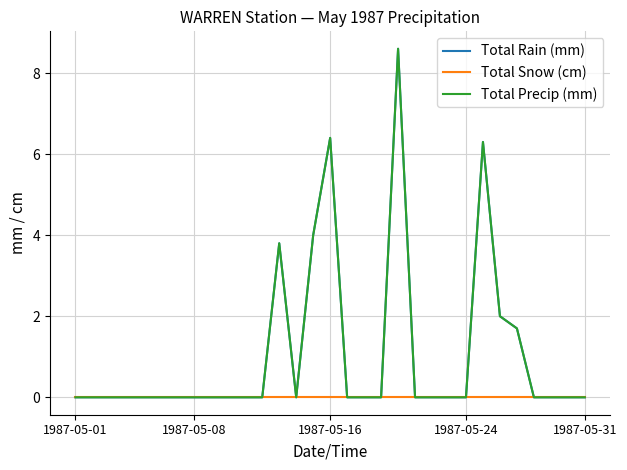

Reading left to right, list all the values displayed in this chart.

Total Rain (mm): 0.0	0.0	0.0	0.0	0.0	0.0	0.0	0.0	0.0	0.0	0.0	0.0	3.8	0.0	4.0	6.4	0.0	0.0	0.0	8.6	0.0	0.0	0.0	0.0	6.3	2.0	1.7	0.0	0.0	0.0	0.0
Total Snow (cm): 0.0	0.0	0.0	0.0	0.0	0.0	0.0	0.0	0.0	0.0	0.0	0.0	0.0	0.0	0.0	0.0	0.0	0.0	0.0	0.0	0.0	0.0	0.0	0.0	0.0	0.0	0.0	0.0	0.0	0.0	0.0
Total Precip (mm): 0.0	0.0	0.0	0.0	0.0	0.0	0.0	0.0	0.0	0.0	0.0	0.0	3.8	0.0	4.0	6.4	0.0	0.0	0.0	8.6	0.0	0.0	0.0	0.0	6.3	2.0	1.7	0.0	0.0	0.0	0.0